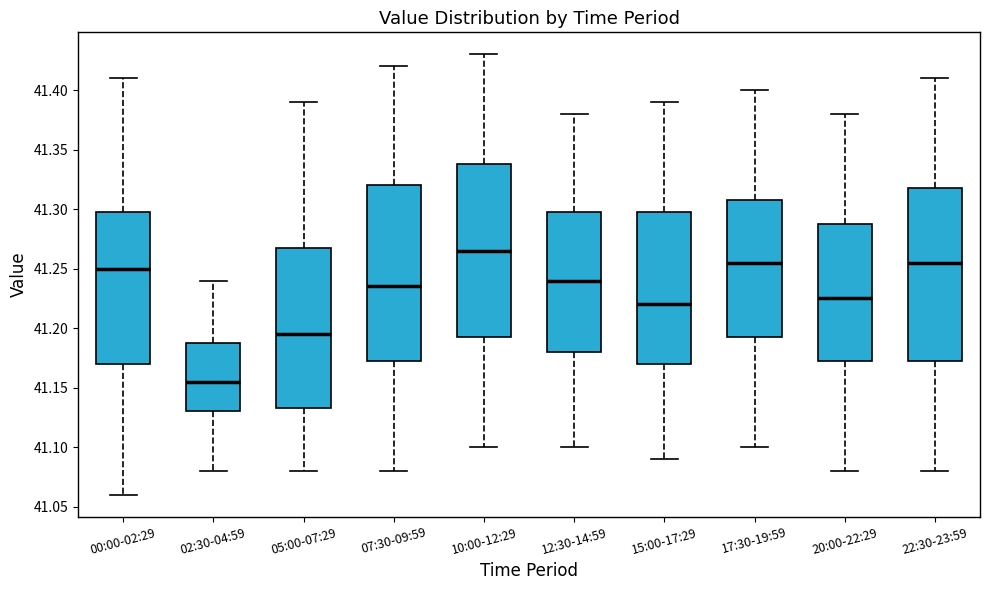

Reading left to right, read every box against the y-axis: the position of its median line, the range the box covers, and the ends of its whiskers. The values are not printed on the chart, so give them approximately, as read against the axis.

00:00-02:29: median 41.250, box 41.170 to 41.300, whiskers 41.060 to 41.410
02:30-04:59: median 41.155, box 41.130 to 41.190, whiskers 41.080 to 41.240
05:00-07:29: median 41.195, box 41.135 to 41.270, whiskers 41.080 to 41.390
07:30-09:59: median 41.235, box 41.175 to 41.320, whiskers 41.080 to 41.420
10:00-12:29: median 41.265, box 41.195 to 41.340, whiskers 41.100 to 41.430
12:30-14:59: median 41.240, box 41.180 to 41.300, whiskers 41.100 to 41.380
15:00-17:29: median 41.220, box 41.170 to 41.300, whiskers 41.090 to 41.390
17:30-19:59: median 41.255, box 41.195 to 41.310, whiskers 41.100 to 41.400
20:00-22:29: median 41.225, box 41.175 to 41.290, whiskers 41.080 to 41.380
22:30-23:59: median 41.255, box 41.175 to 41.320, whiskers 41.080 to 41.410